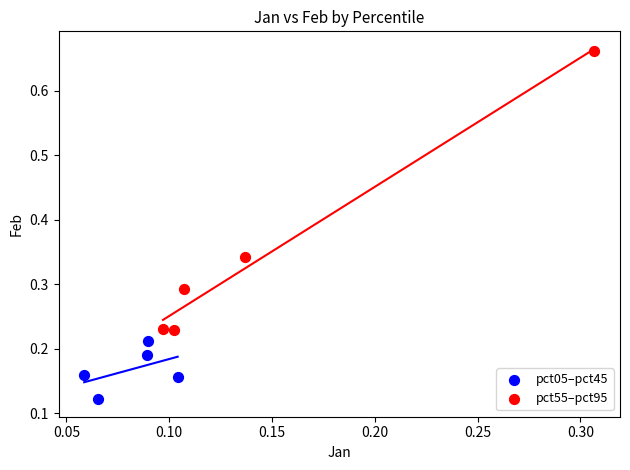

Which series reaches the minimum Y coordinate?

pct05–pct45